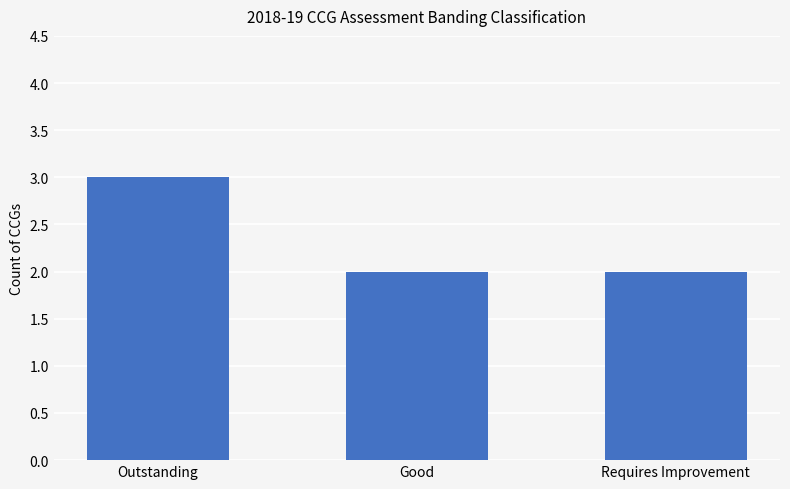

Which label corresponds to the largest value in the chart?

Outstanding